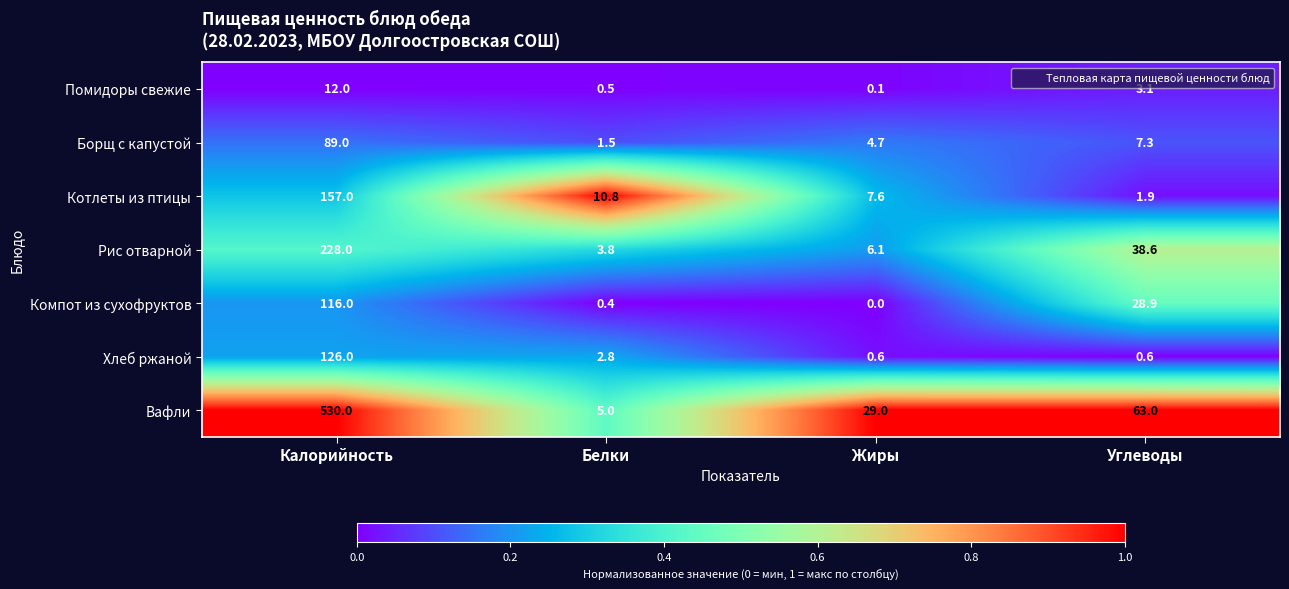

Which series changed the most between Белки and Жиры?

Вафли